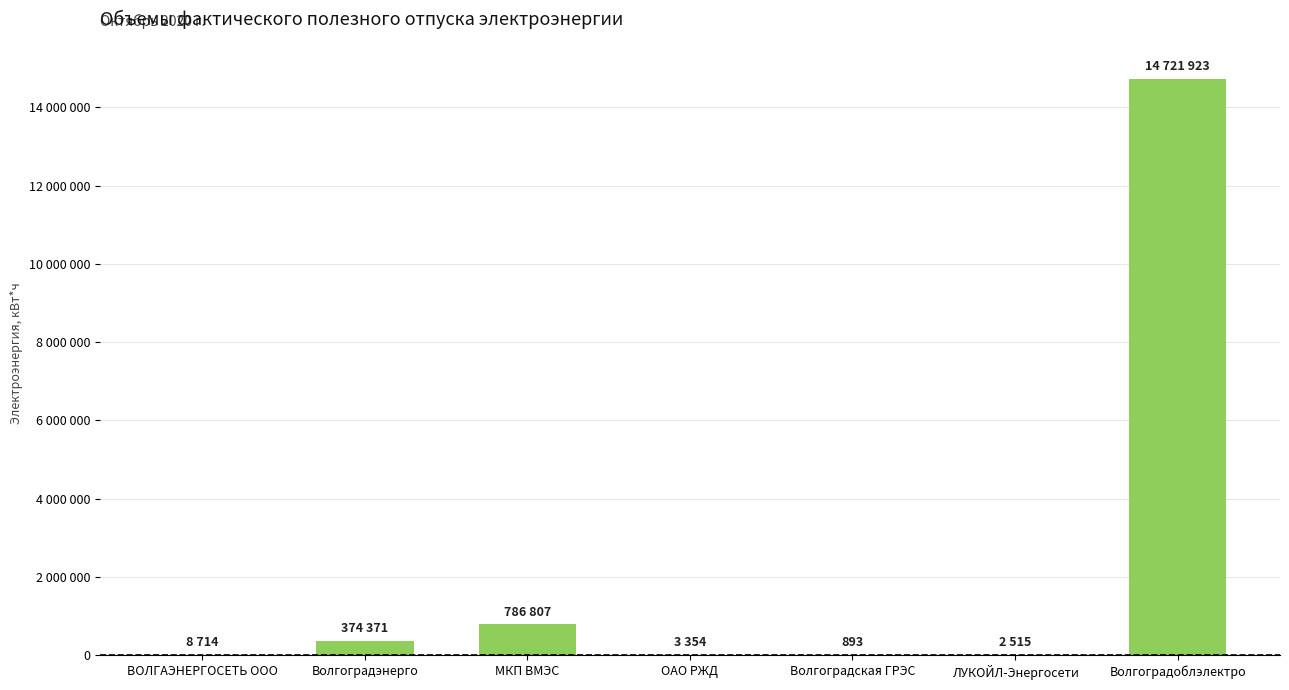

List the labels in order of value, smallest first.

Волгоградская ГРЭС, ЛУКОЙЛ-Энергосети, ОАО РЖД, ВОЛГАЭНЕРГОСЕТЬ ООО, Волгоградэнерго, МКП ВМЭС, Волгоградоблэлектро